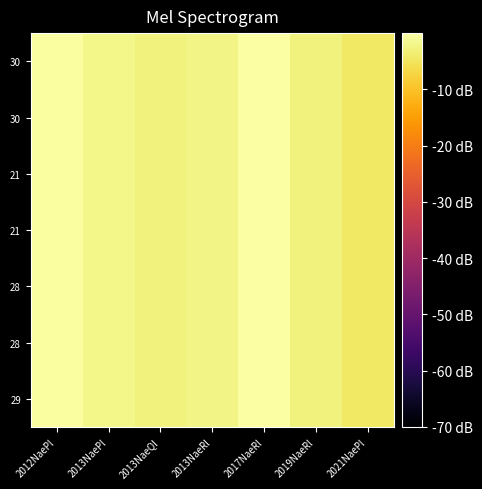

Which category has the highest value across all series?

2017NaeRl